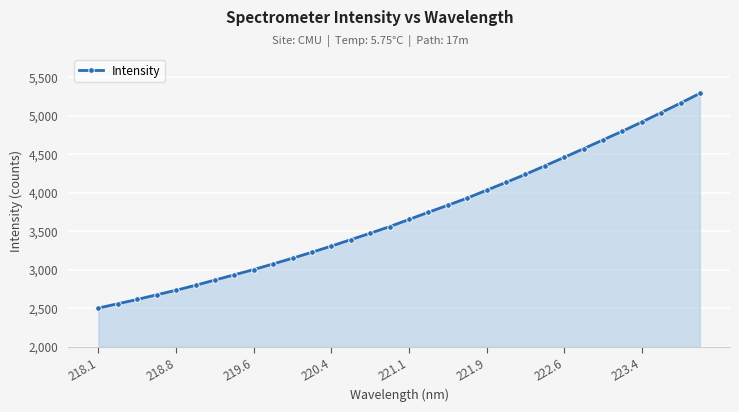

What is the sum of all values?

118676.3